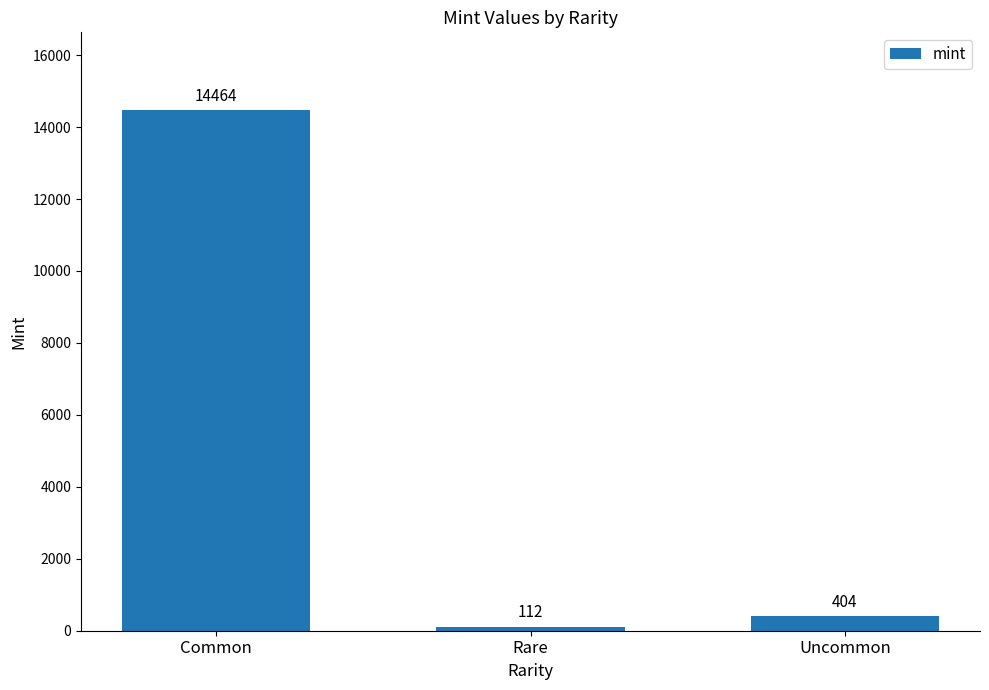

Which category has the highest value across all series?

Common